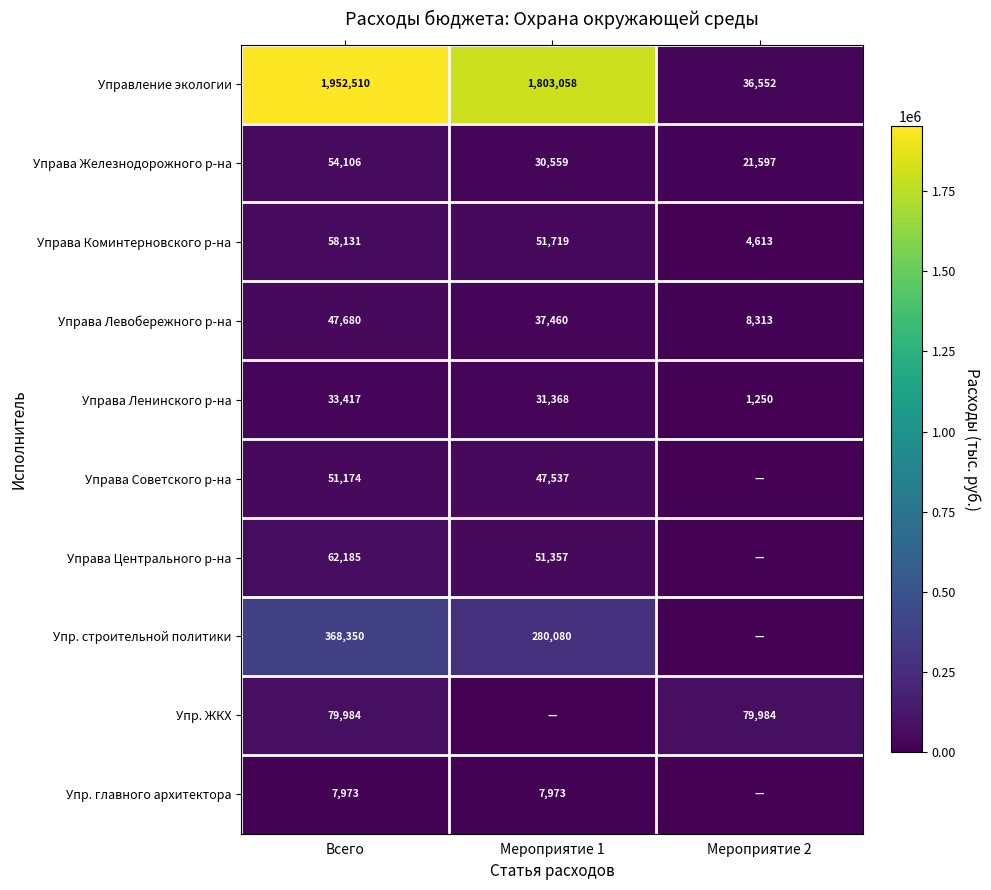

What is the spread (max minus min) of values at Всего?

1944537